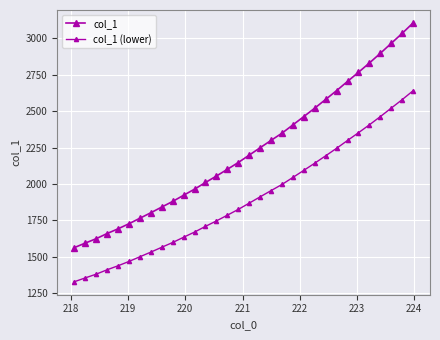

Reading left to right, what are all the values shown in this chart?

col_1: 1562.3	1593.3	1623.5	1659.1	1691.4	1726.4	1764.3	1801.9	1841.1	1879.7	1922.2	1964.0	2009.9	2054.1	2100.3	2146.9	2197.7	2248.6	2299.0	2348.6	2405.5	2462.8	2520.6	2580.4	2640.8	2704.1	2766.5	2830.3	2896.7	2965.3	3033.7	3105.5
col_1 (lower): 1327.9	1354.3	1380.0	1410.2	1437.7	1467.5	1499.7	1531.6	1565.0	1597.8	1633.8	1669.4	1708.4	1746.0	1785.3	1824.9	1868.0	1911.3	1954.1	1996.3	2044.7	2093.4	2142.5	2193.3	2244.7	2298.5	2351.5	2405.8	2462.2	2520.5	2578.6	2639.6